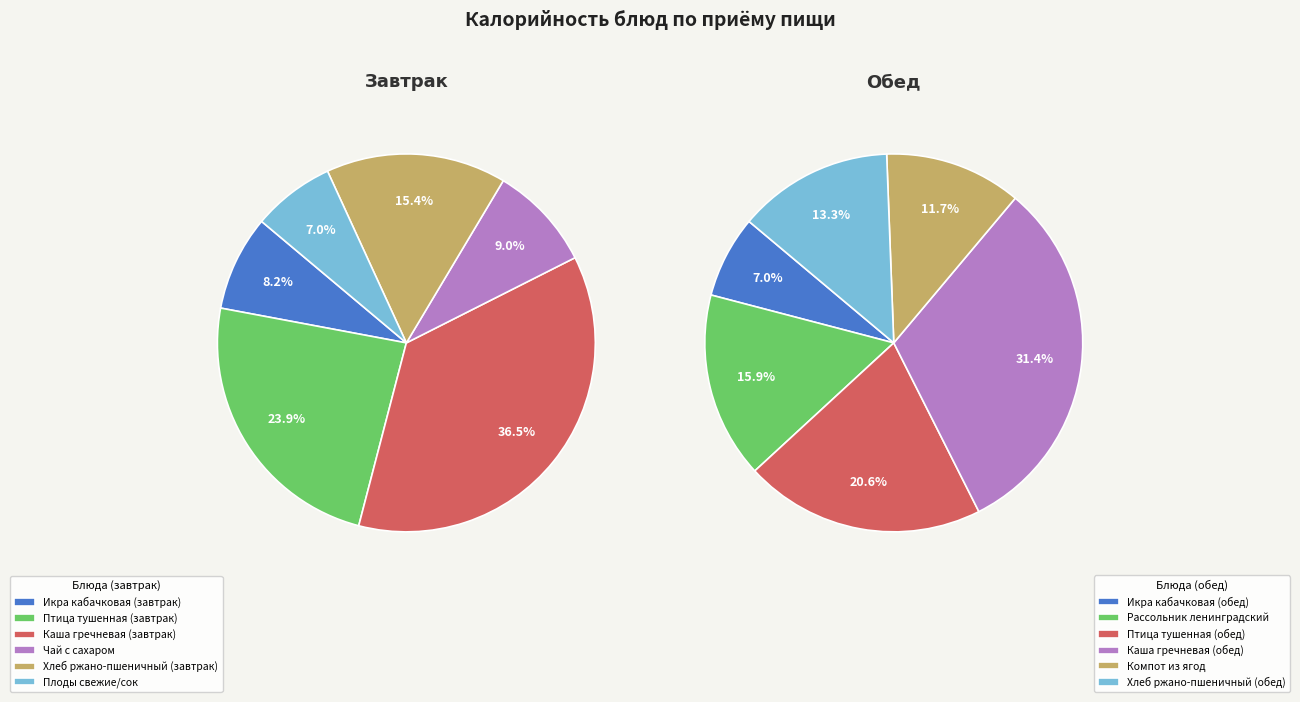

True or false: Рассольник ленинградский accounts for 23% of the total.

False